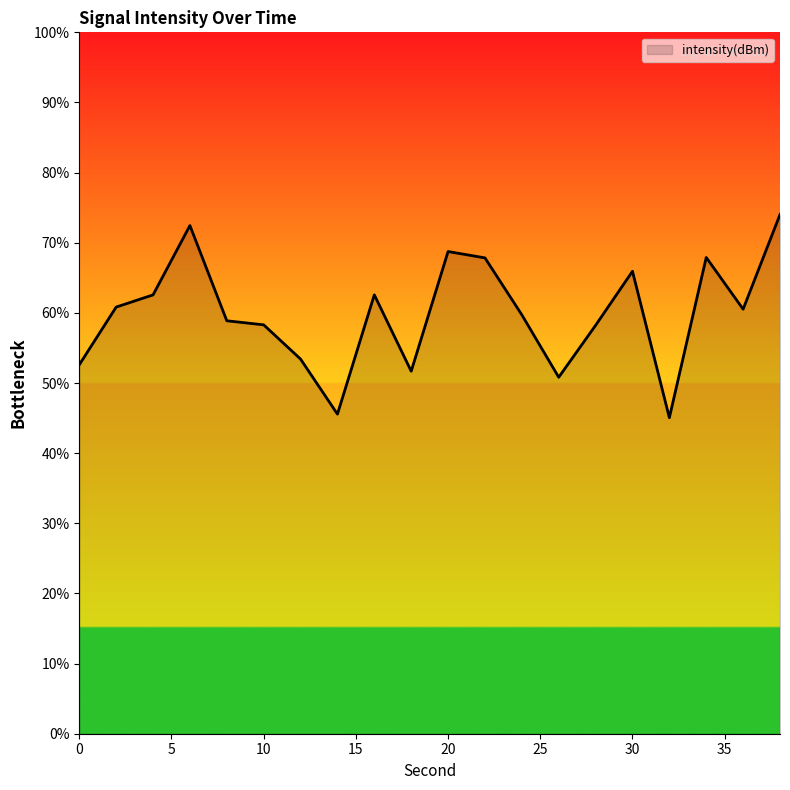

What is the greatest value displayed?

74.0